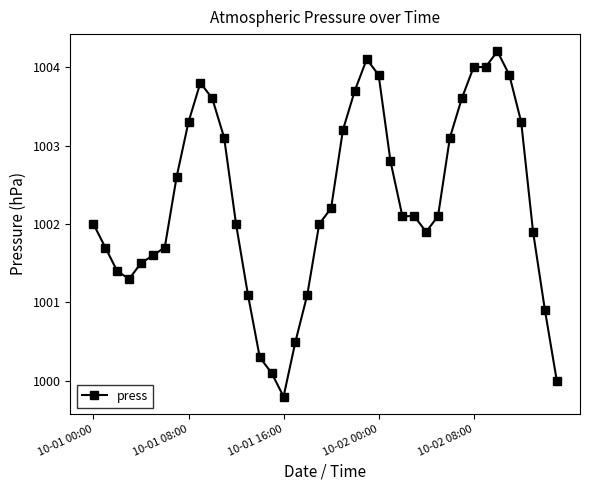

Count the number of categories in the chart.

40